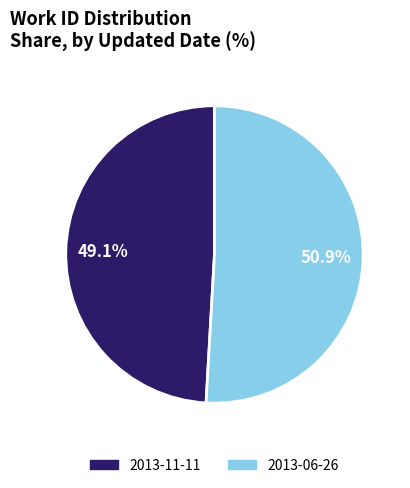

Which slice represents more than half of the pie?

2013-06-26